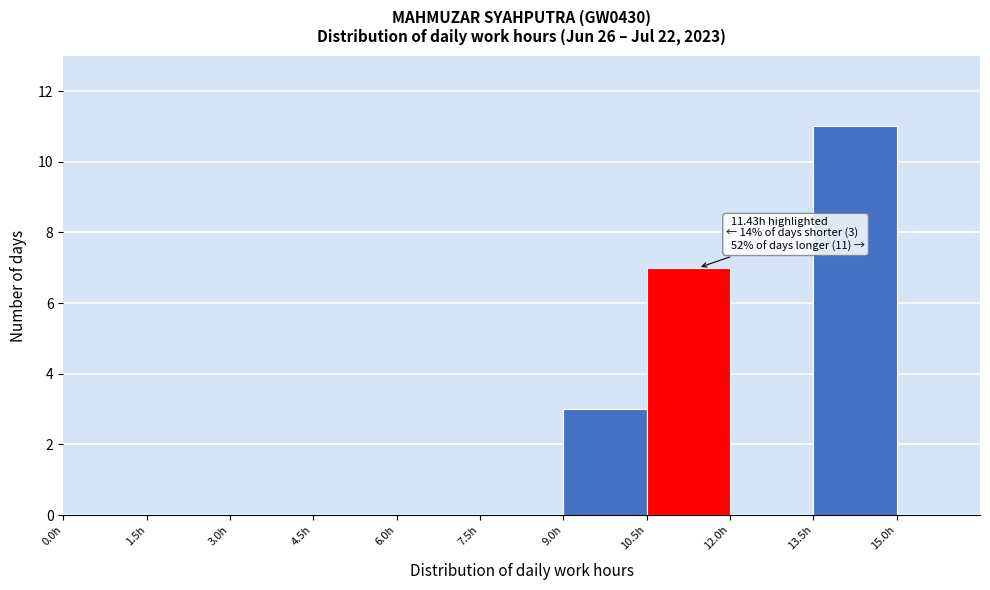

Which range on the x-axis has the tallest bar?

13.5 to 15.0